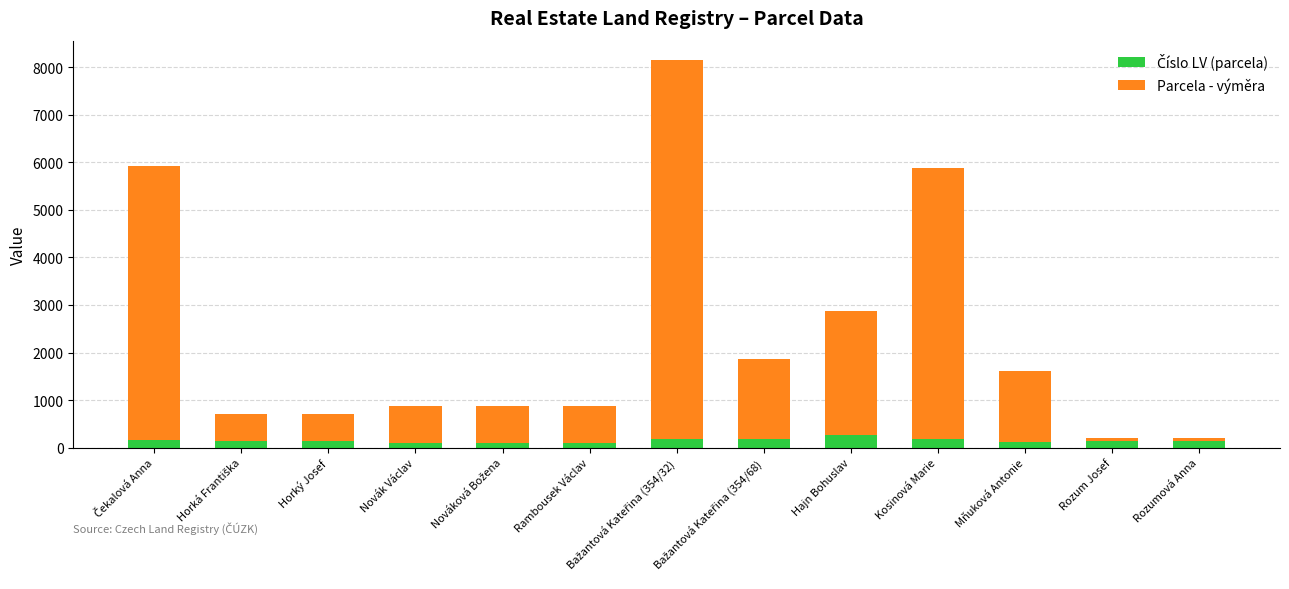

What is the total value across all series at Kosinová Marie?

5886